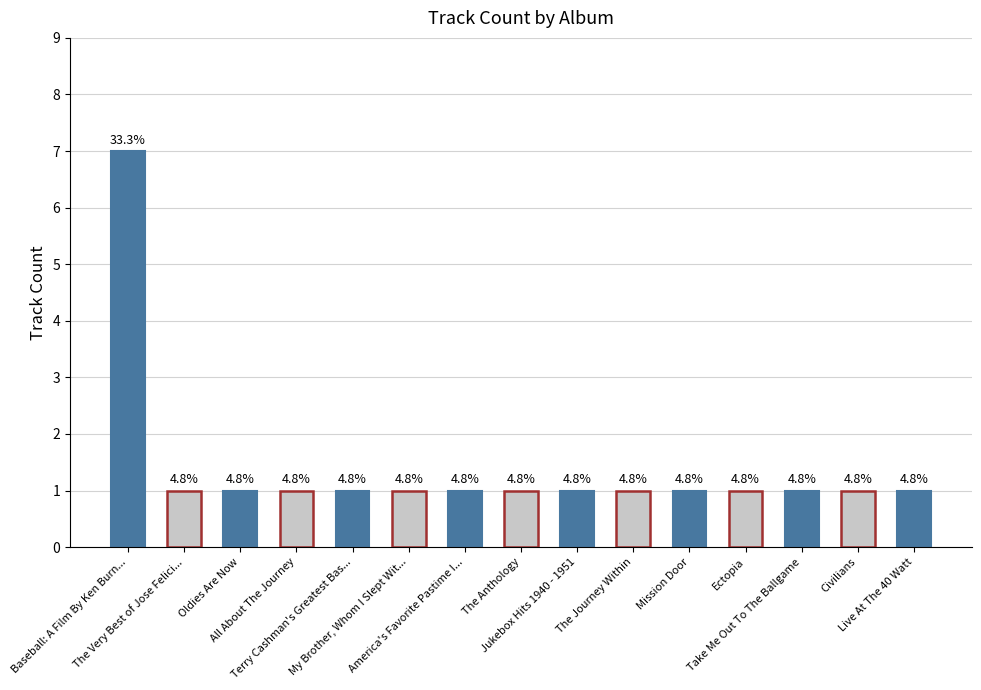

How many bars are there in total?

15